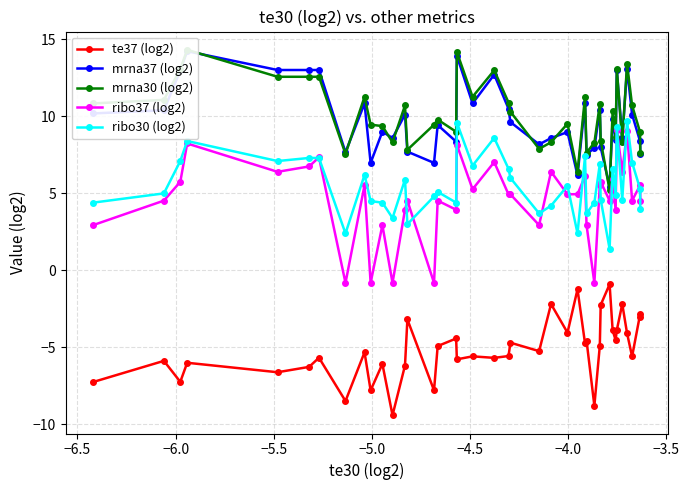

What is the average value of the mrna30 (log2) series?

10.1